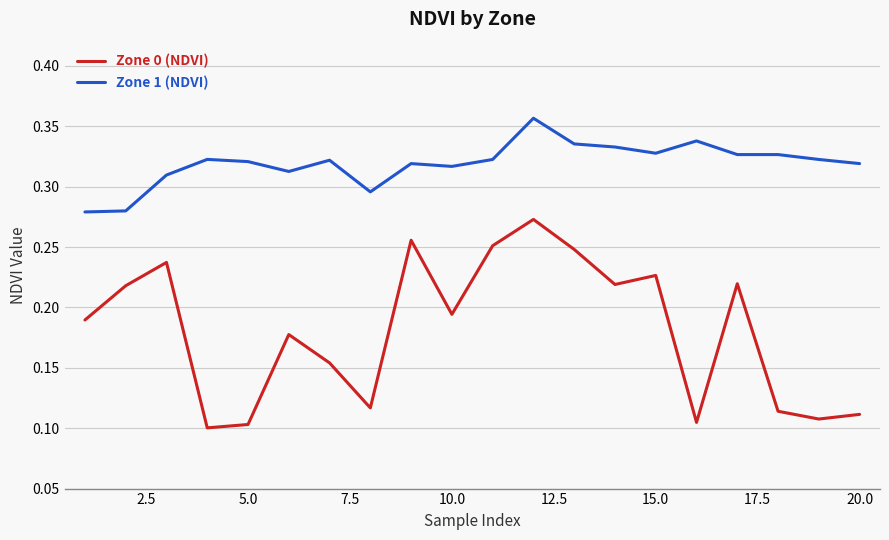

True or false: Zone 1 (NDVI) and Zone 0 (NDVI) cross at least once.

False